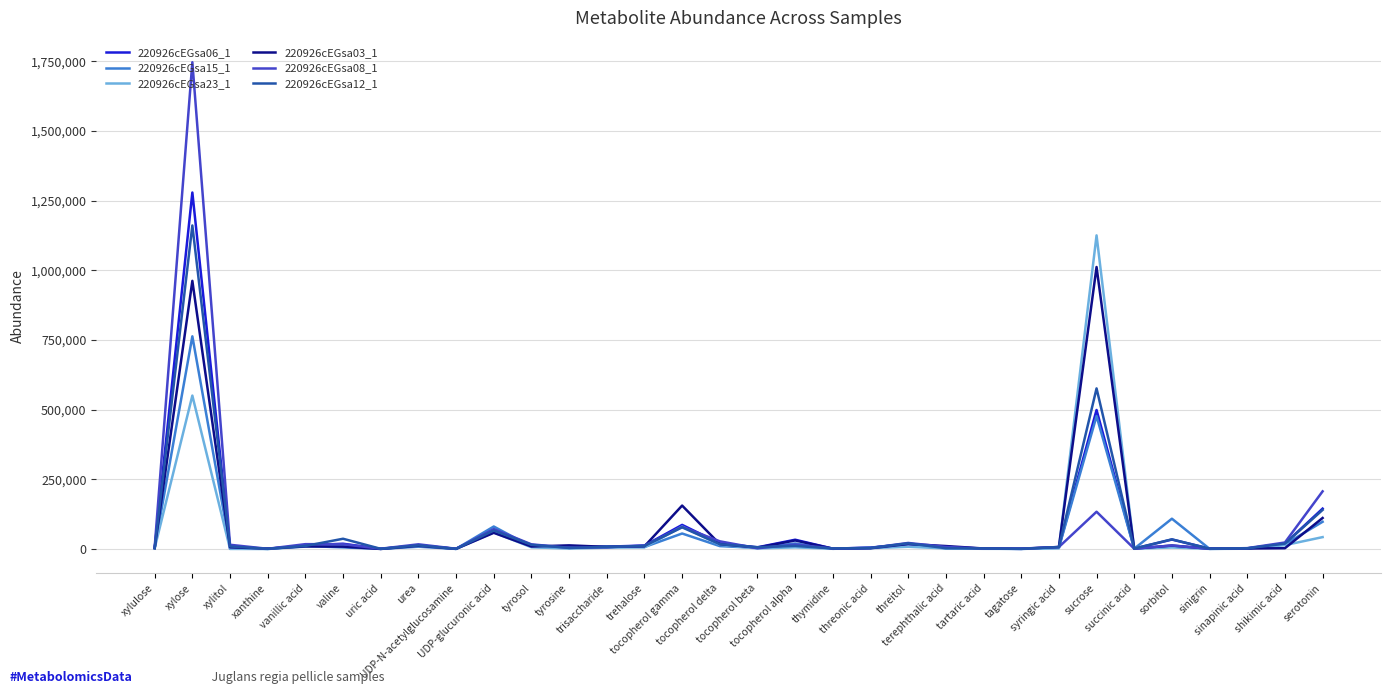

What is the total value across all series at serotonin?

745023